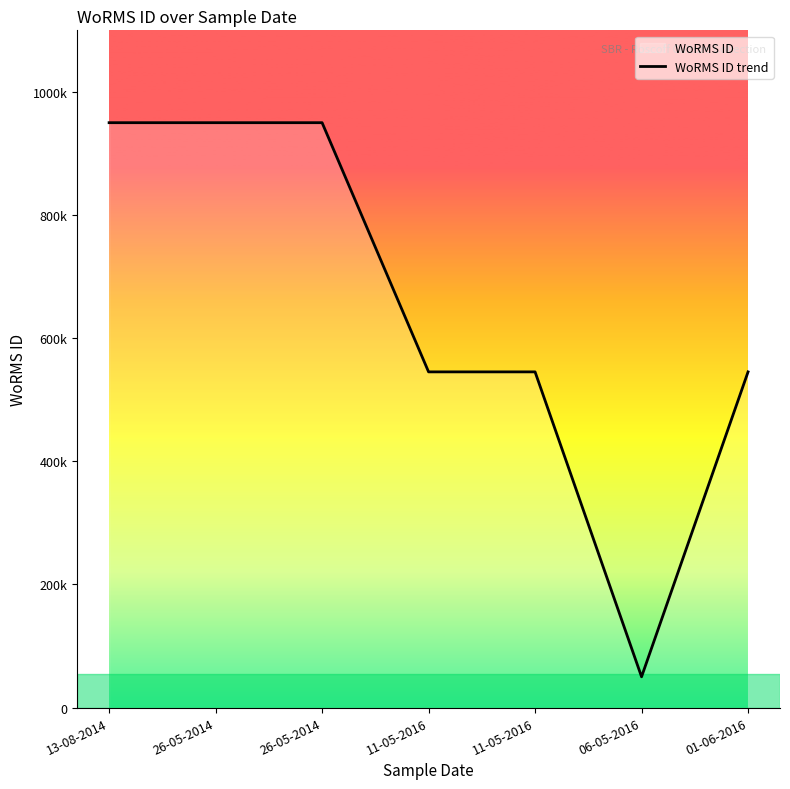

What is the label of the 3rd point from the left?

26-05-2014